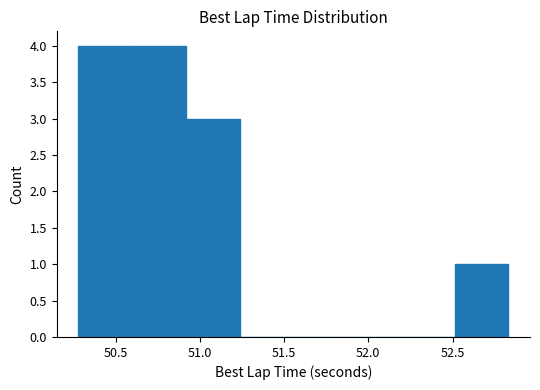

Reading left to right, list every bar in this chart as the range it spans on the x-axis followed by its height. Neither the bar edges nor the heights are printed on the chart, so give them approximately, as read against the axes.

50.30 to 50.60: 4
50.60 to 50.90: 4
50.90 to 51.25: 3
51.25 to 51.55: 0
51.55 to 51.85: 0
51.85 to 52.20: 0
52.20 to 52.50: 0
52.50 to 52.85: 1